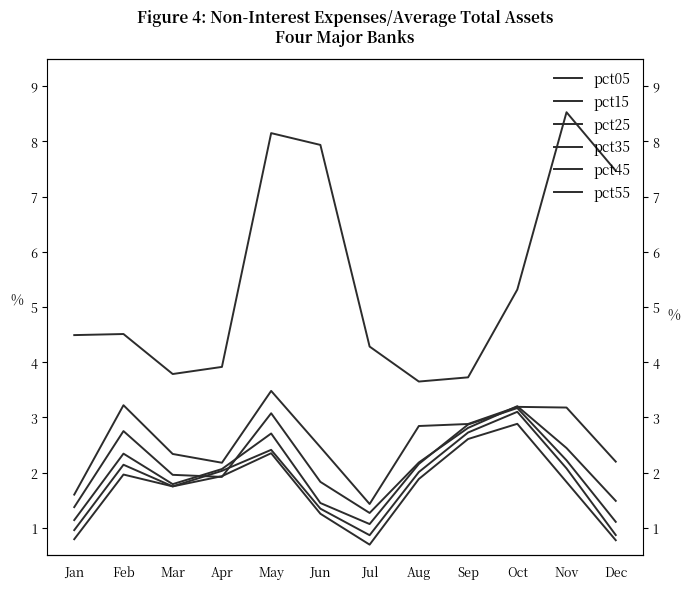

What is the sum of the pct25 values at May and Apr?

5.0